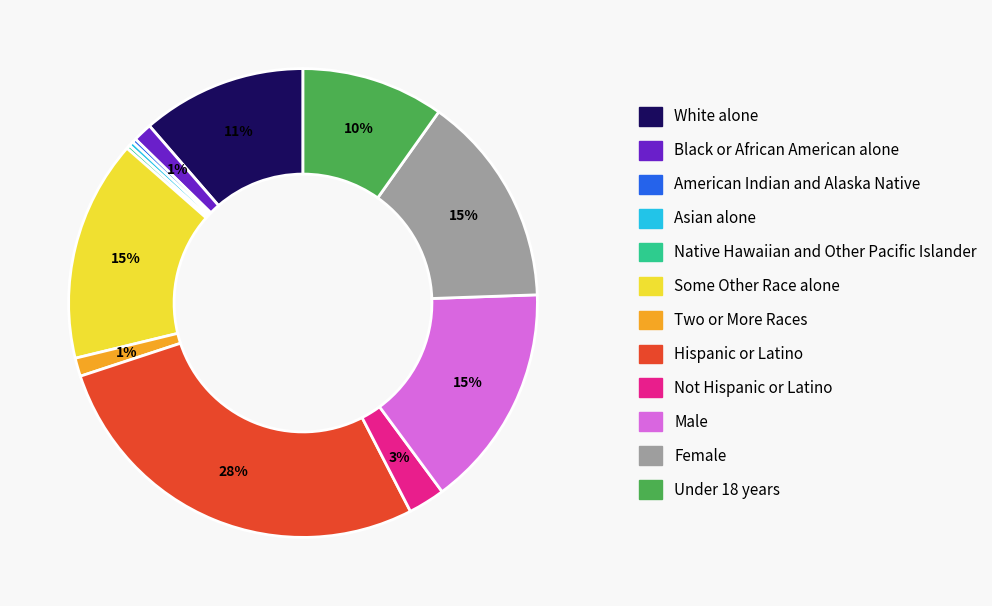

What percentage is the Not Hispanic or Latino slice, to the nearest percent?

3%